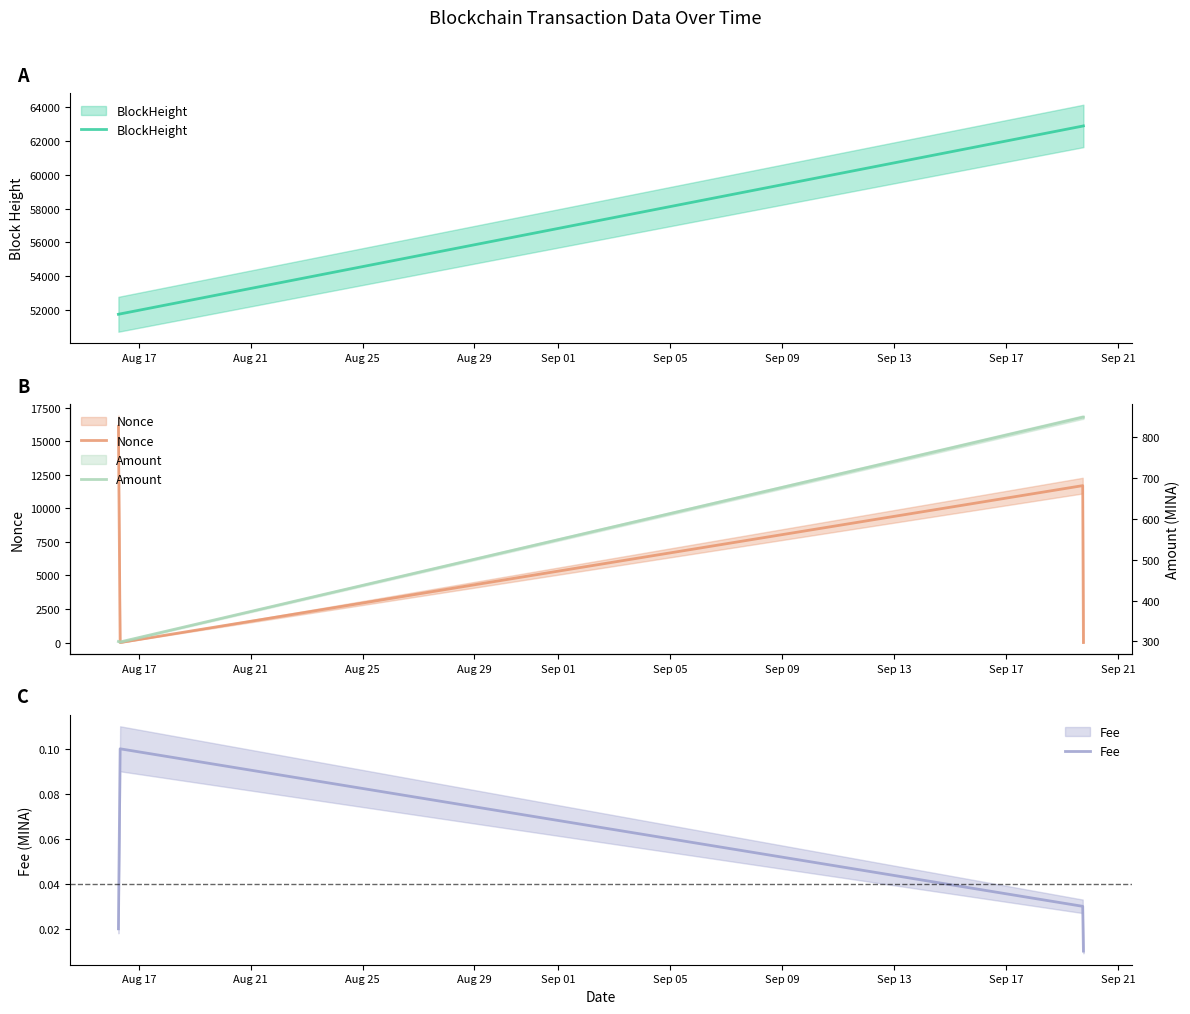

Is it true that BlockHeight equals 102775.0 at Aug 29?

False